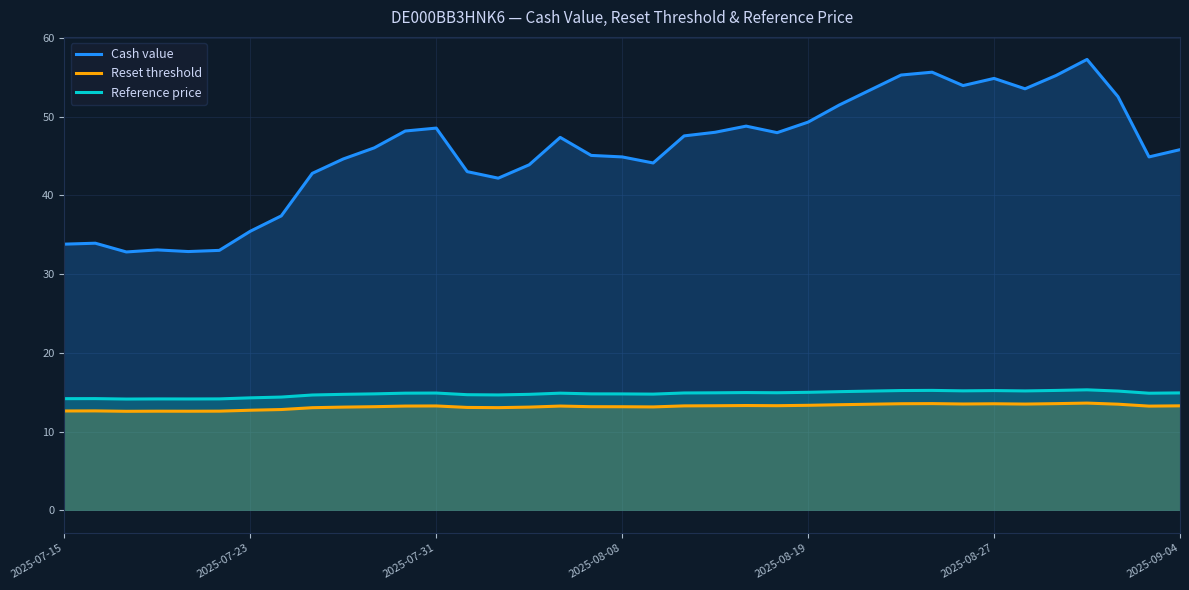

Is it true that Reference price equals 14.3 at 2025-07-23?

True